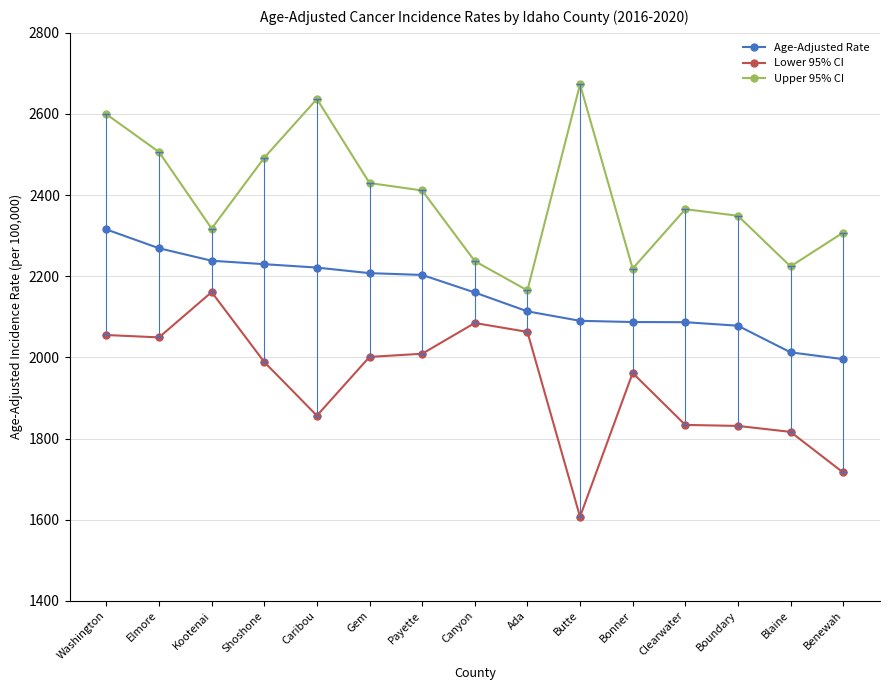

True or false: Upper 95% CI and Lower 95% CI intersect in this chart.

False